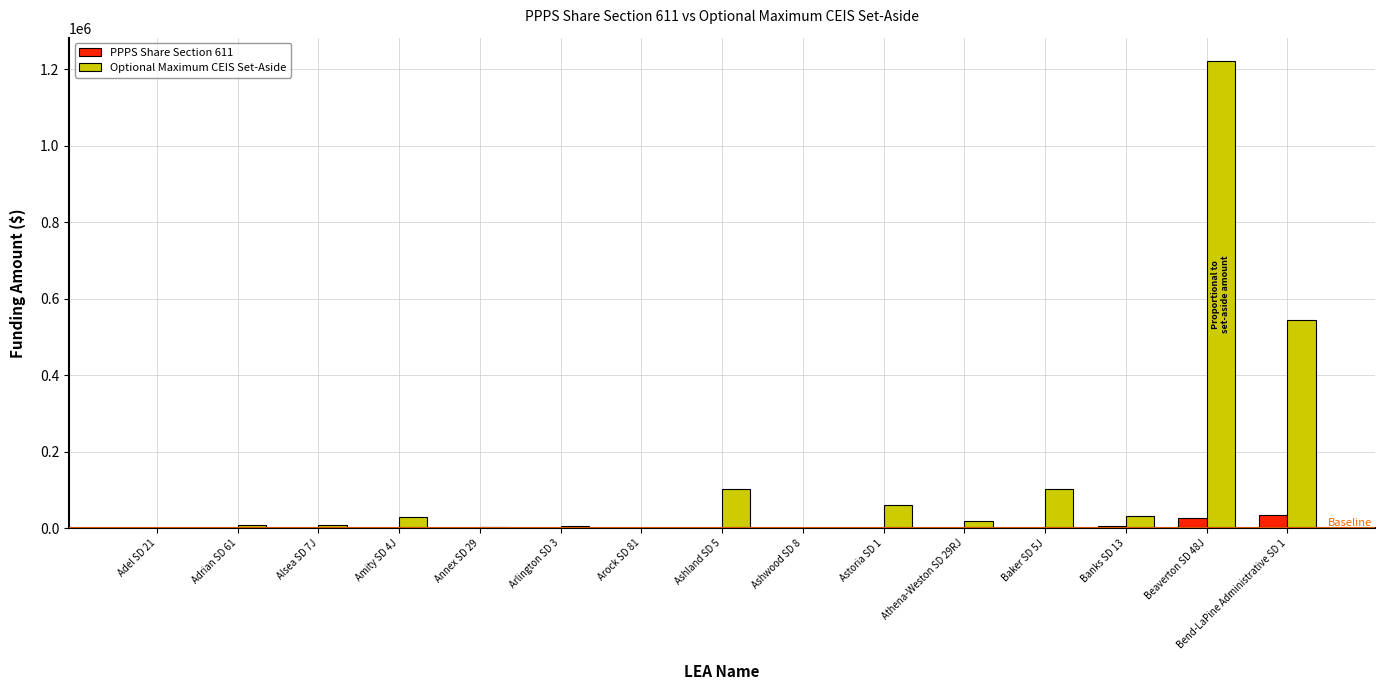

What is the greatest value displayed?

1221371.9